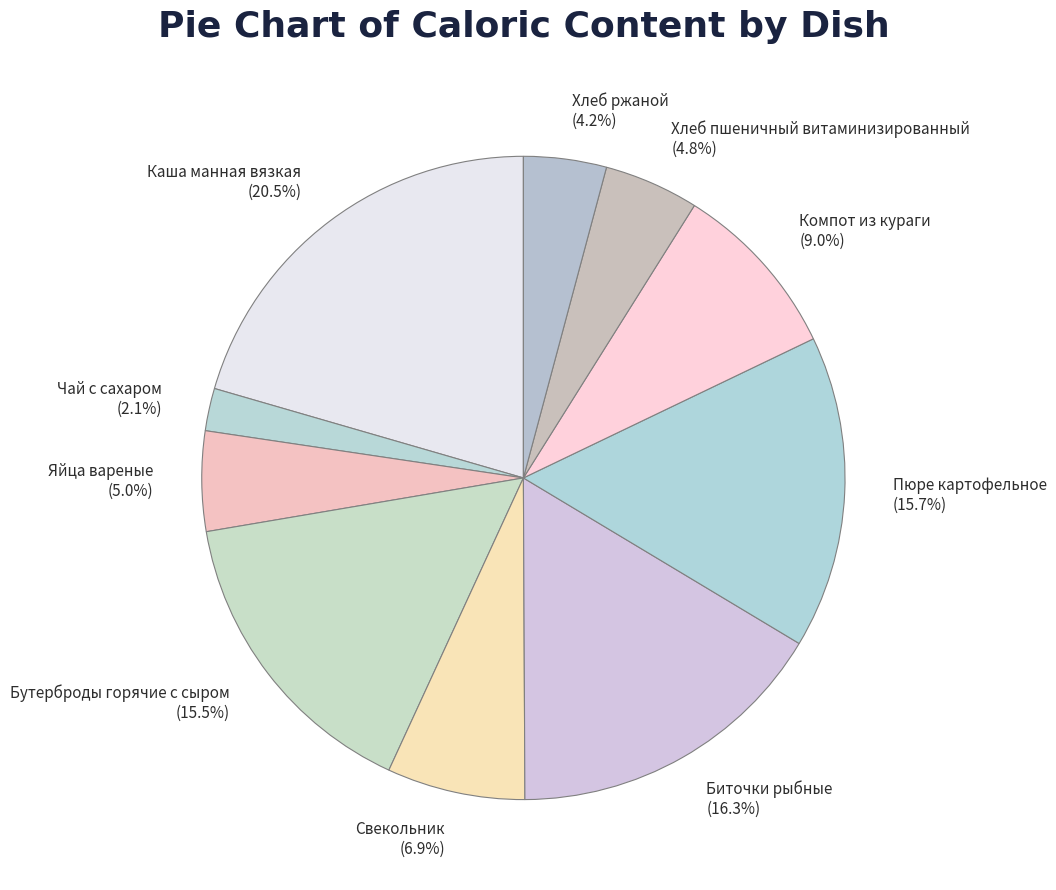

How much of the chart is everything except Хлеб ржаной (4.2%)?

95.8%